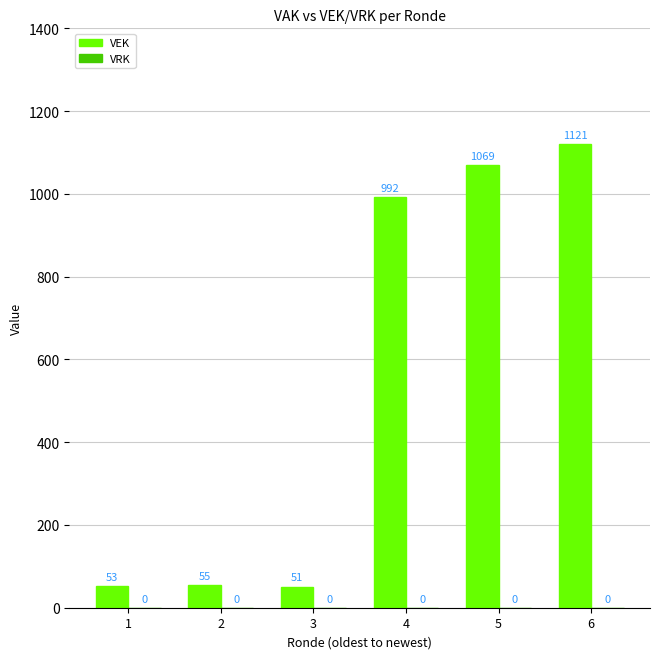

What is the value of the 5th bar from the left?

1069